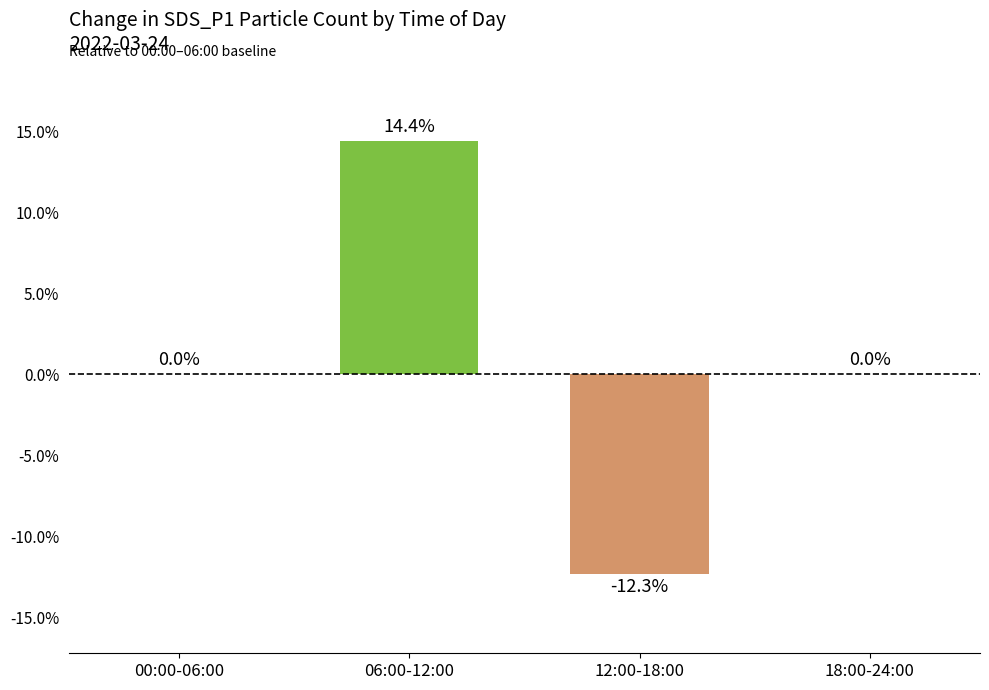

What is the maximum value shown in the chart?

14.4